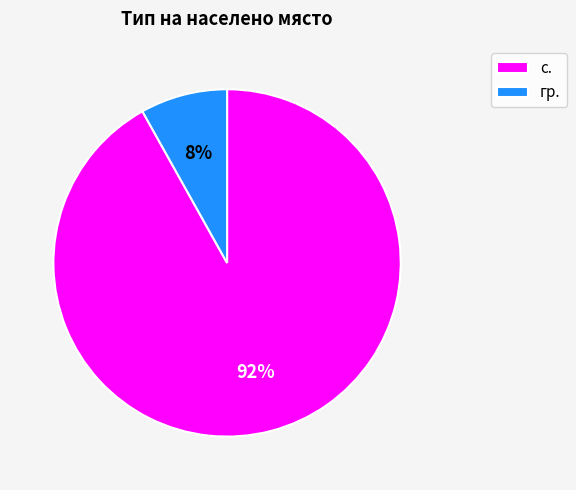

Do гр. and с. together represent more than half of the pie?

Yes